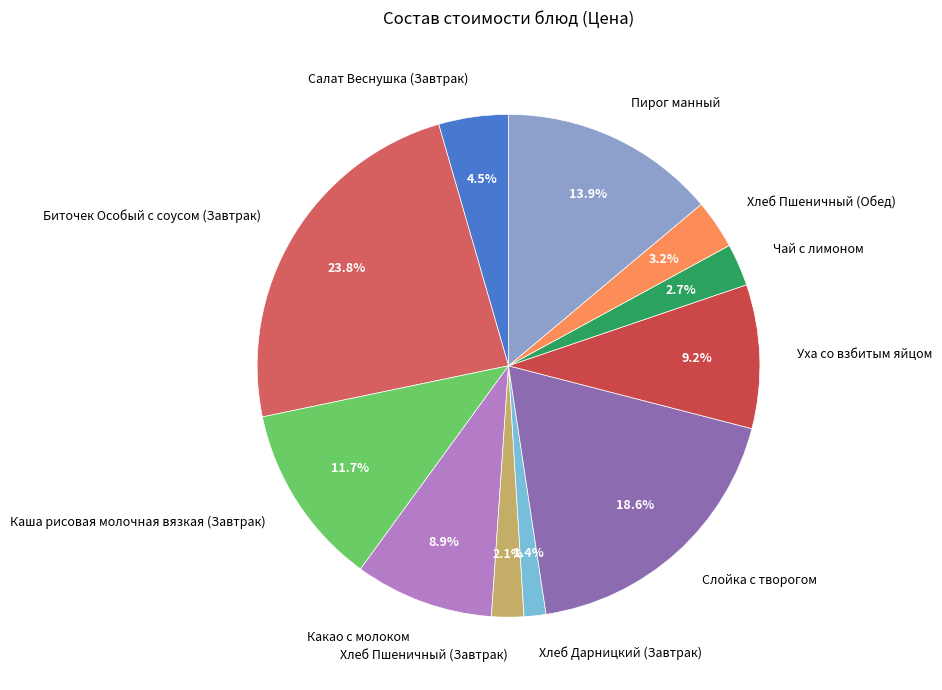

To the nearest percent, what percentage of the pie is Хлеб Пшеничный (Обед)?

3%